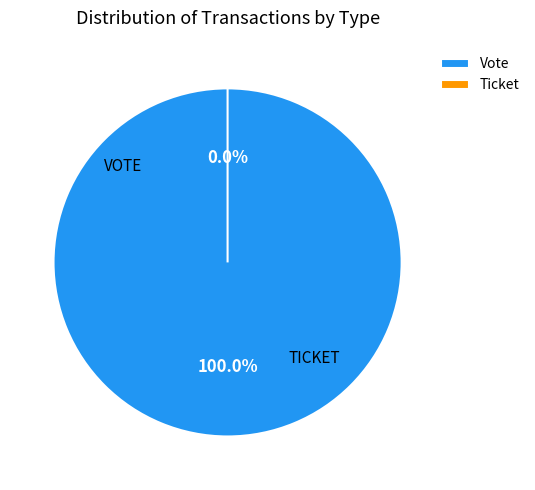

Combined, what portion of the pie is Vote and Ticket?

100.0%